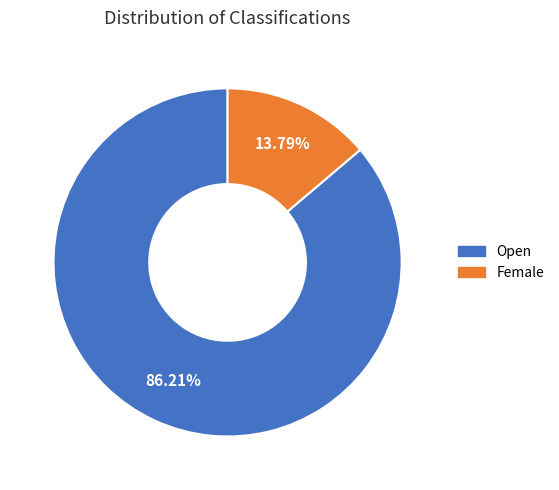

To the nearest percent, what portion does Open represent?

86%